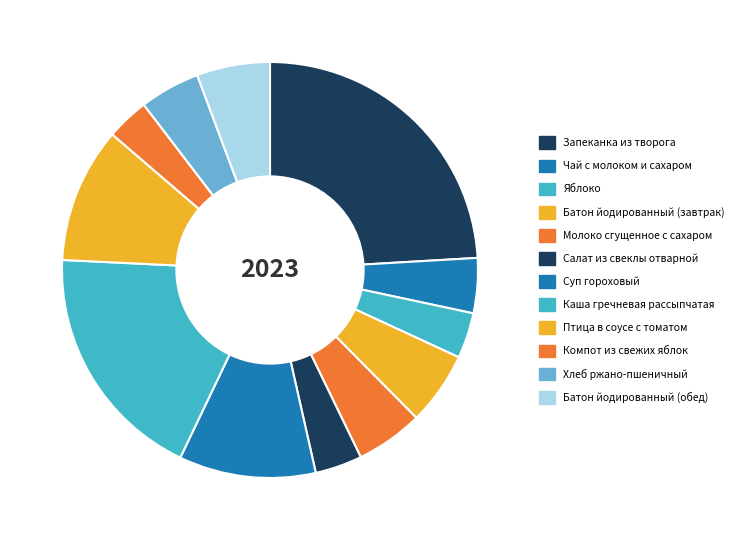

What percentage is NOT represented by Компот из свежих яблок?

96.7%